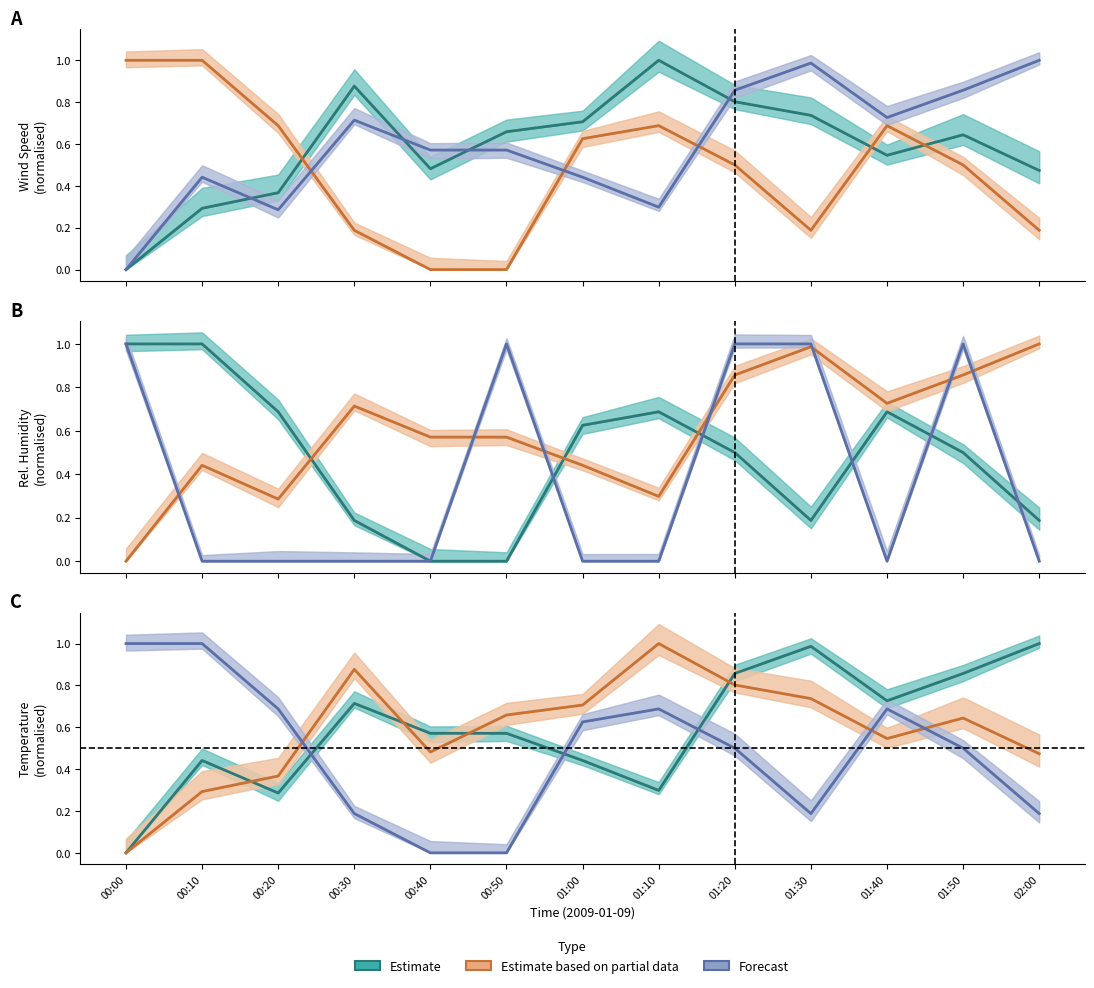

What is the difference between the TA values at 01:50 and 00:10?

0.4